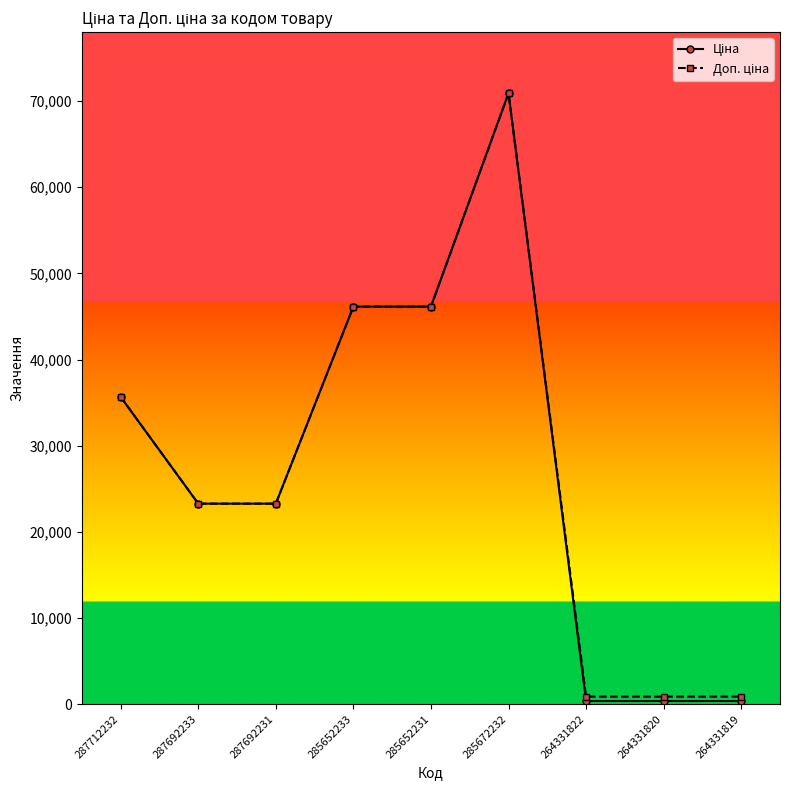

Count the number of data series in this chart.

2